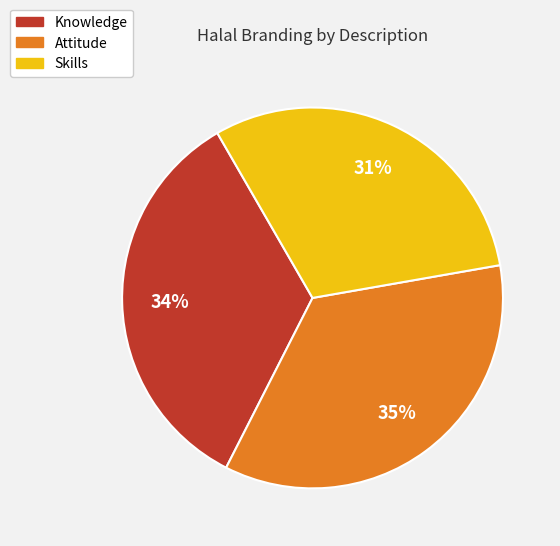

Do Attitude and Skills together represent more than half of the pie?

Yes